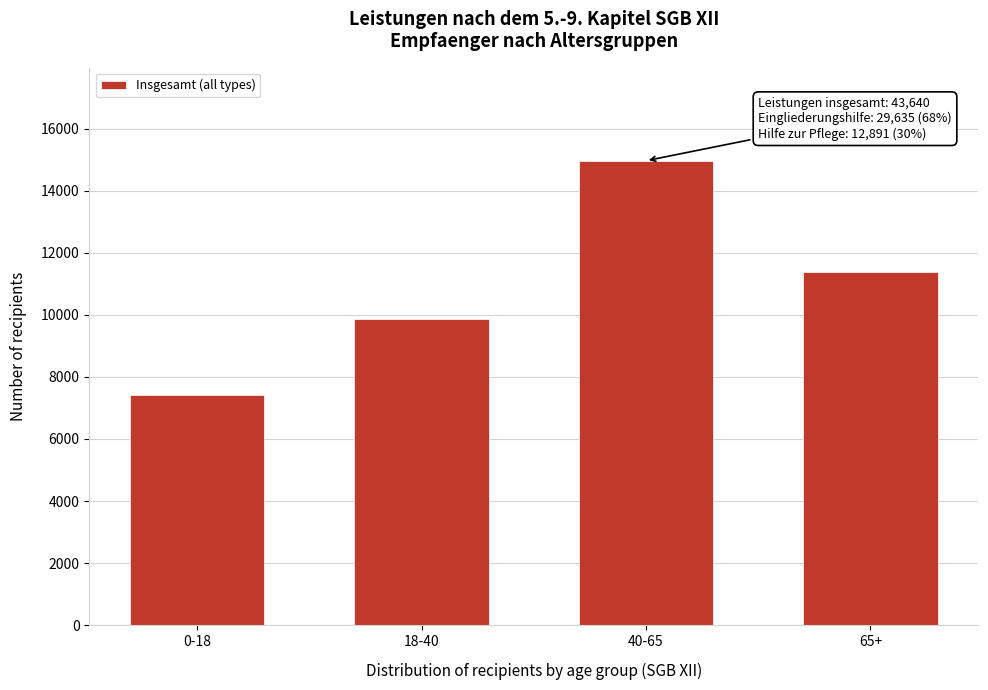

Reading right to left, list all the values displayed in this chart.

65+=11369	40-65=14964	18-40=9876	0-18=7431